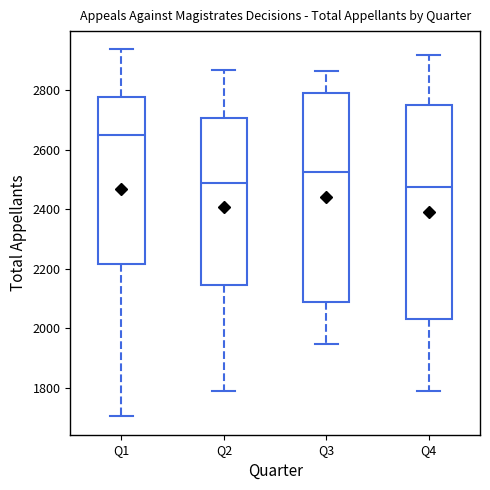

Where does the median line of the box for Q4 sit on the y-axis? The values are not printed on the chart, so give them approximately, as read against the axis.

2480